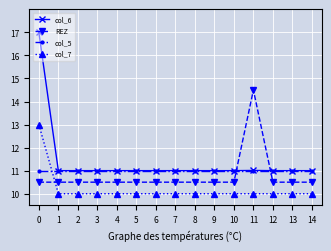

Which series has the largest total across all categories?

col_6